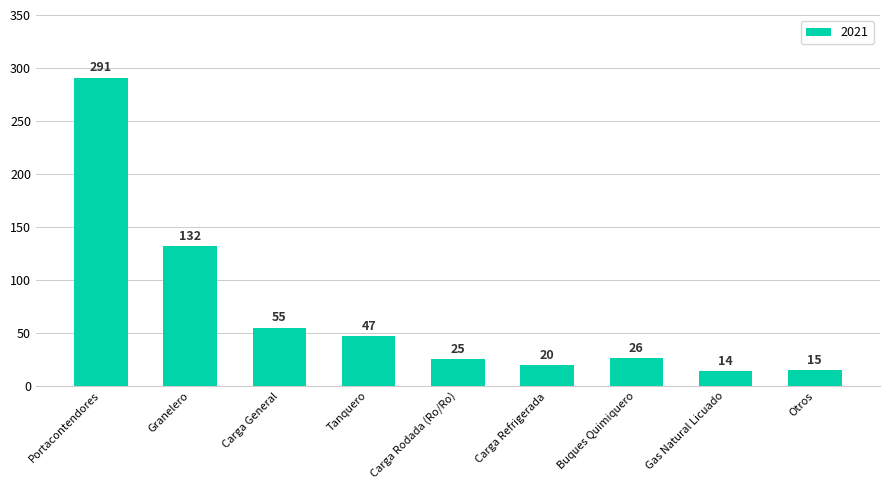

Rank the categories by value from highest to lowest.

Portacontendores, Granelero, Carga General, Tanquero, Buques Quimiquero, Carga Rodada (Ro/Ro), Carga Refrigerada, Otros, Gas Natural Licuado